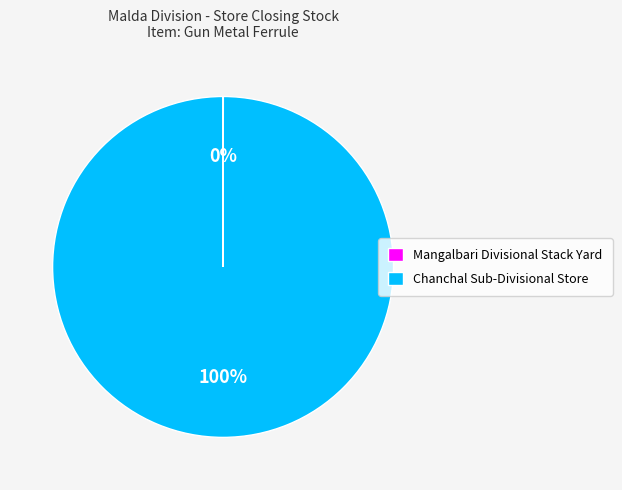

Is it true that Chanchal Sub-Divisional Store is 100% of the pie?

True